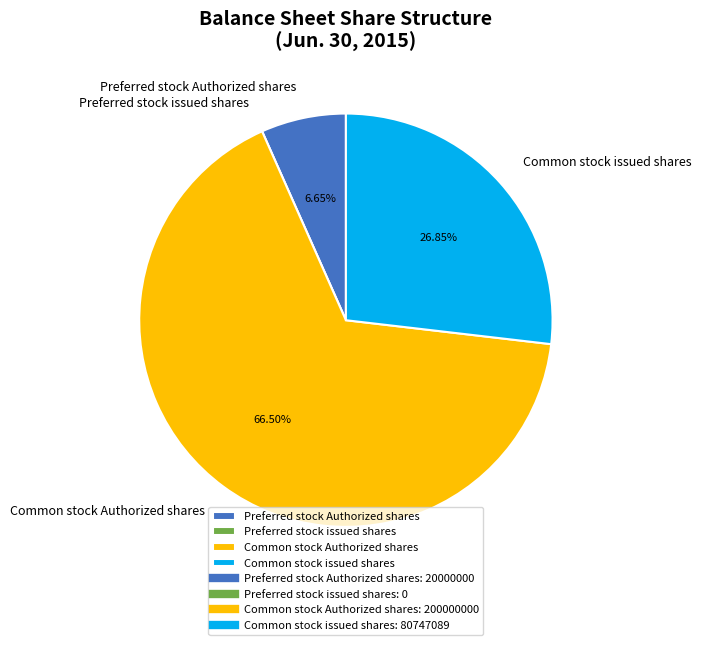

Is there a majority slice in this chart?

Yes